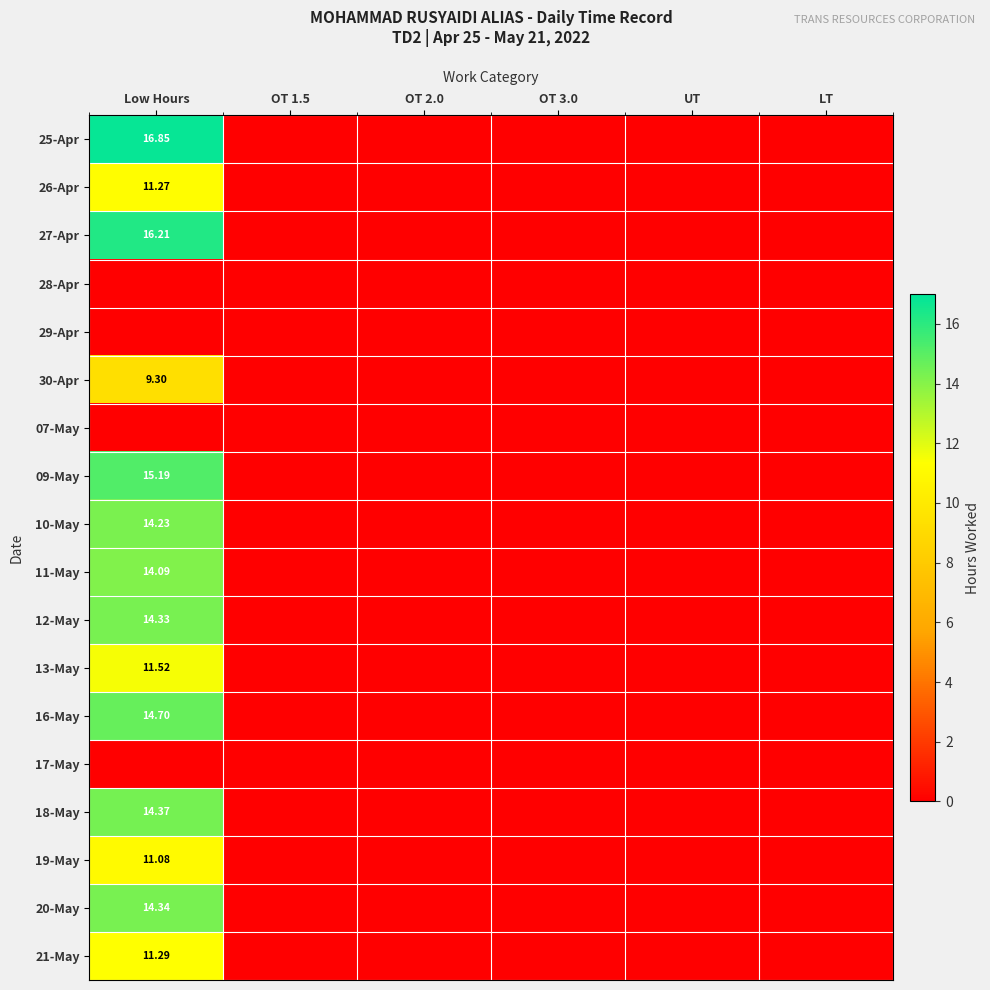

Rank the series by their maximum value, from highest to lowest.

25-Apr, 27-Apr, 09-May, 16-May, 18-May, 20-May, 12-May, 10-May, 11-May, 13-May, 21-May, 26-Apr, 19-May, 30-Apr, 28-Apr, 29-Apr, 07-May, 17-May